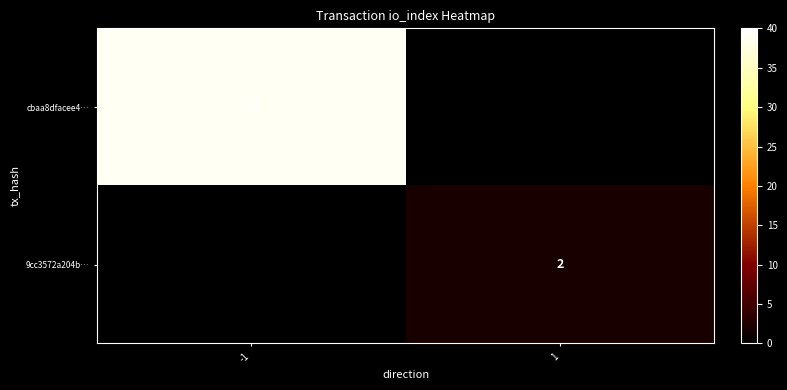

The value of 9cc3572a204b… at 1 is 3. True or false?

False